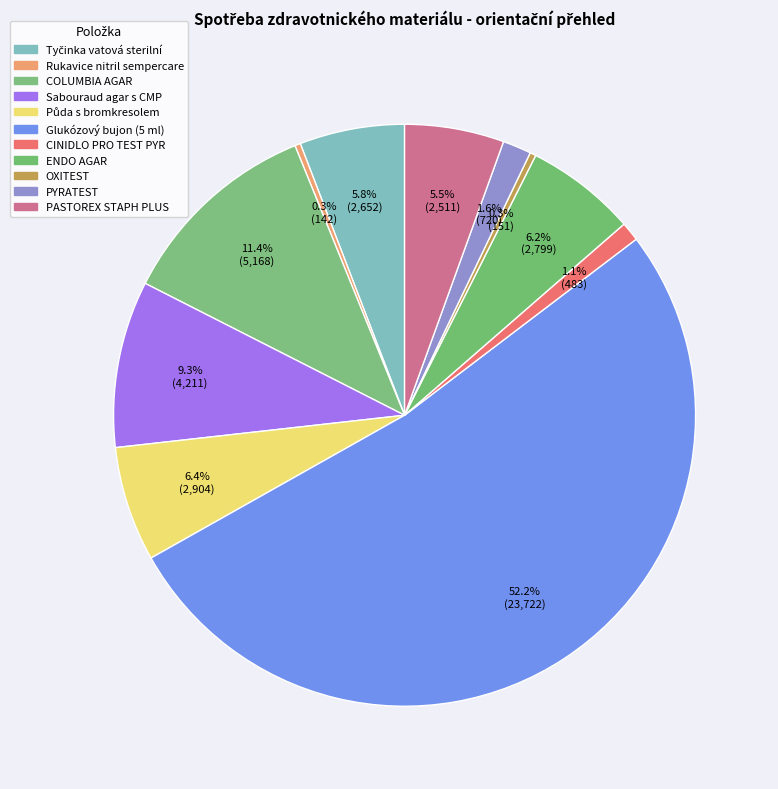

How many segments does this pie chart have?

11